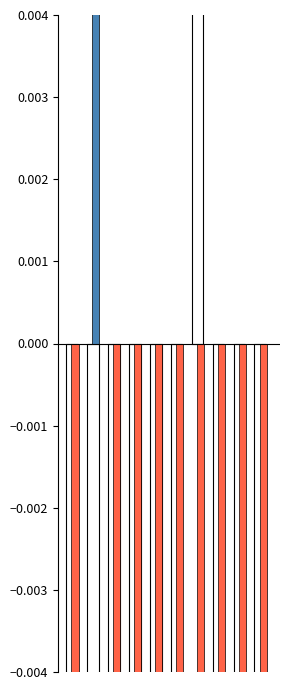

Reading right to left, transcribe all the data shown in this chart.

-0.1	-0.2	-0.2	0.1	-0.2	-0.2	-0.3	-0.5	-0.0	-0.2